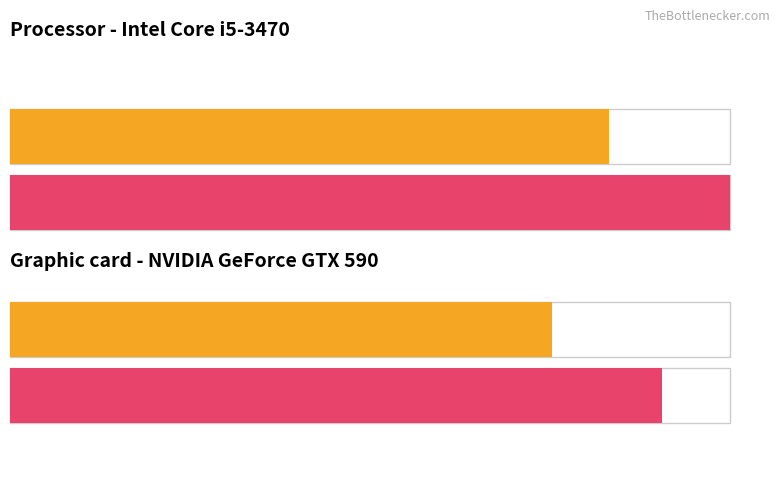

How many bars are there in each group?

2